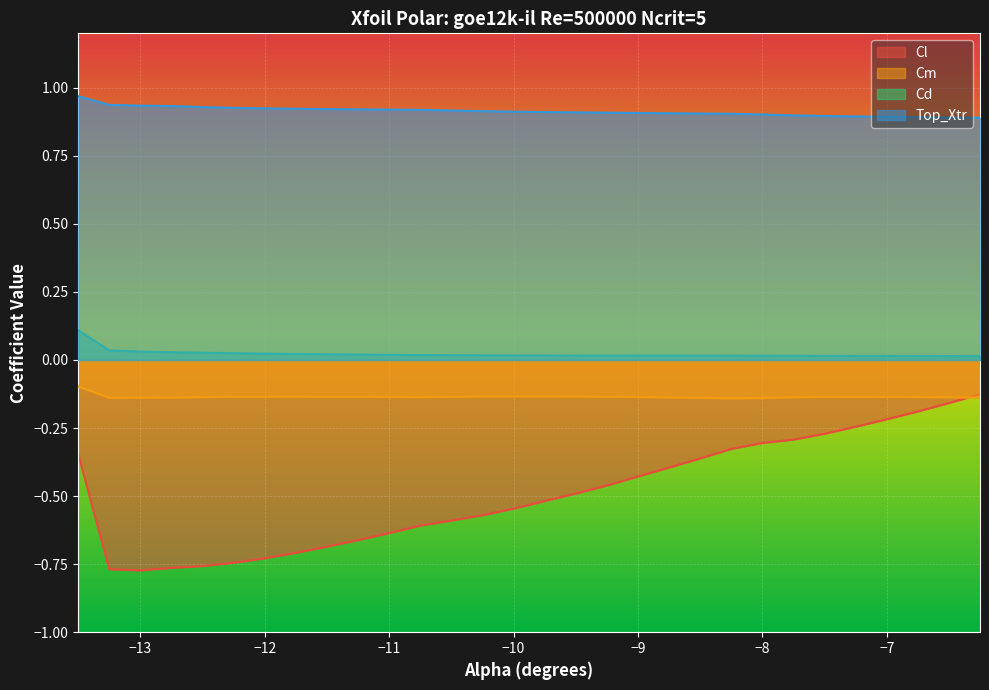

Which series changed the most between -11.0 and -6.75?

Cl